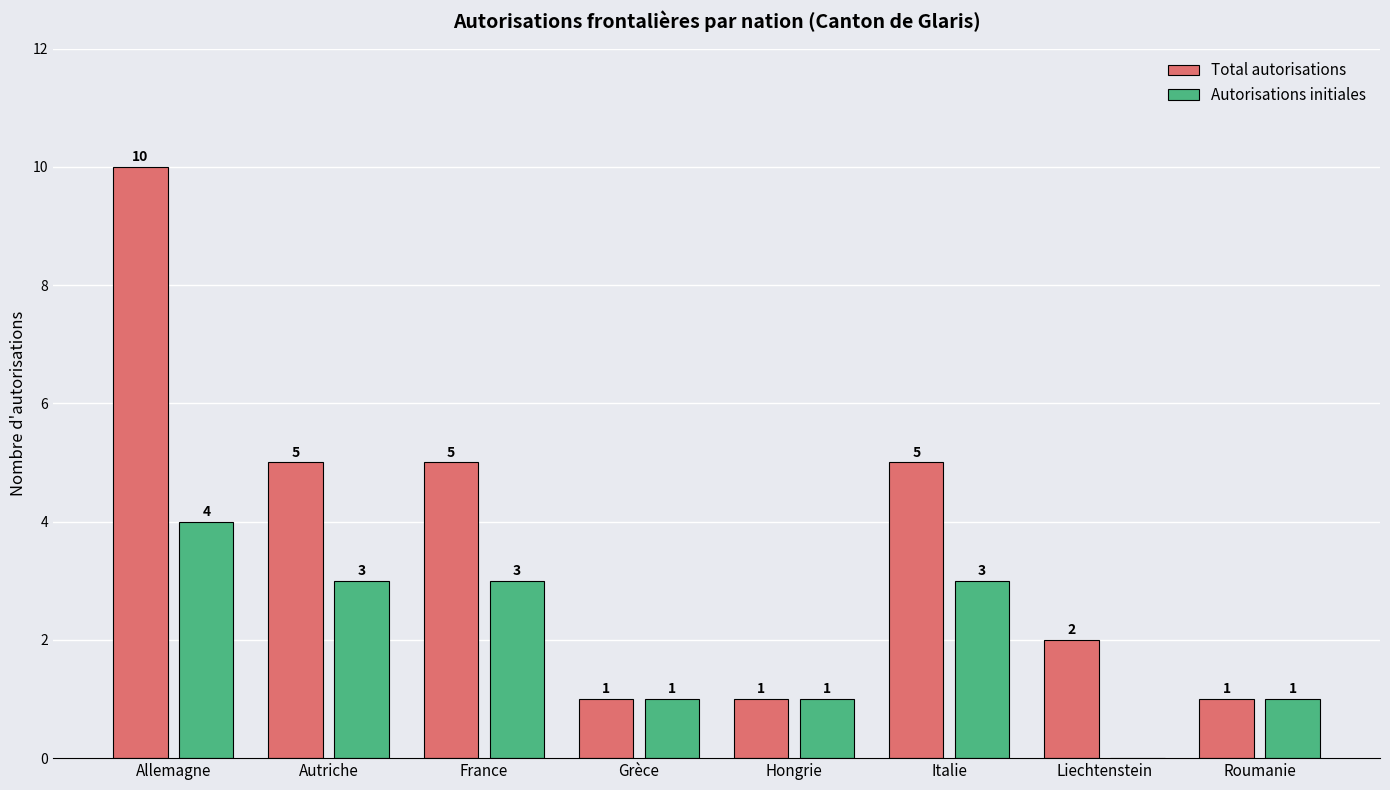

Count the number of categories in the chart.

8